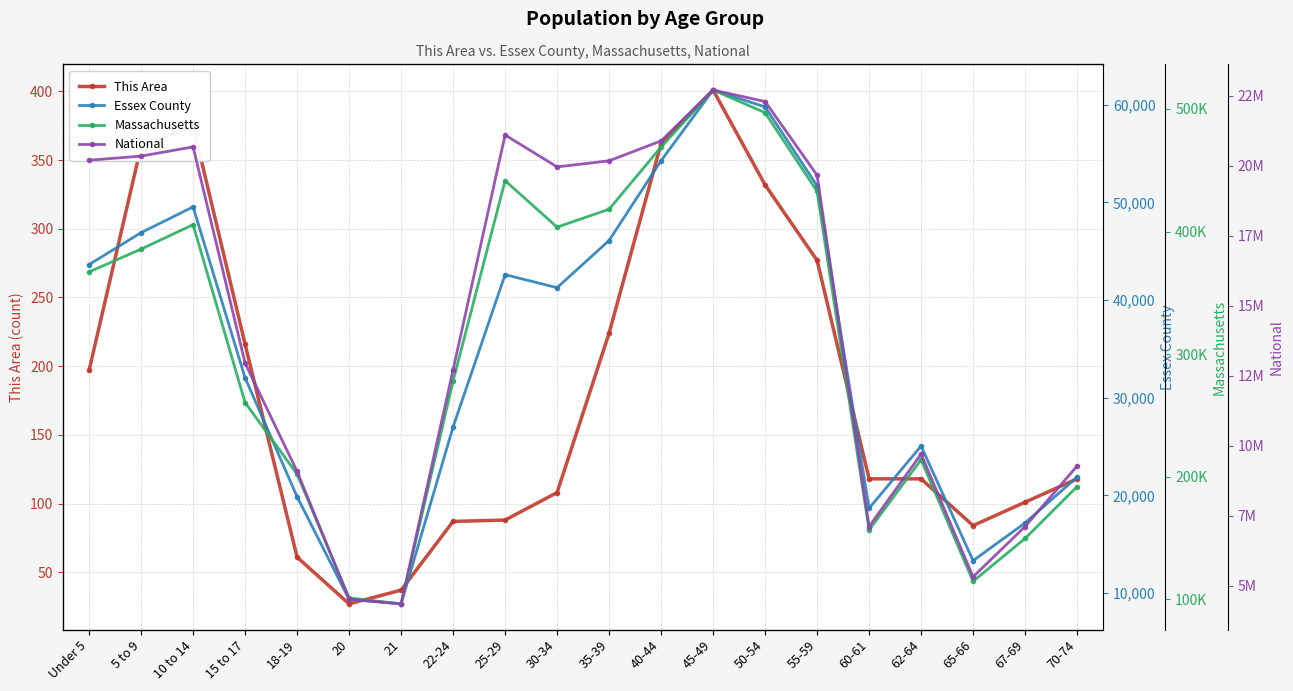

True or false: Essex County and This Area cross at least once.

False